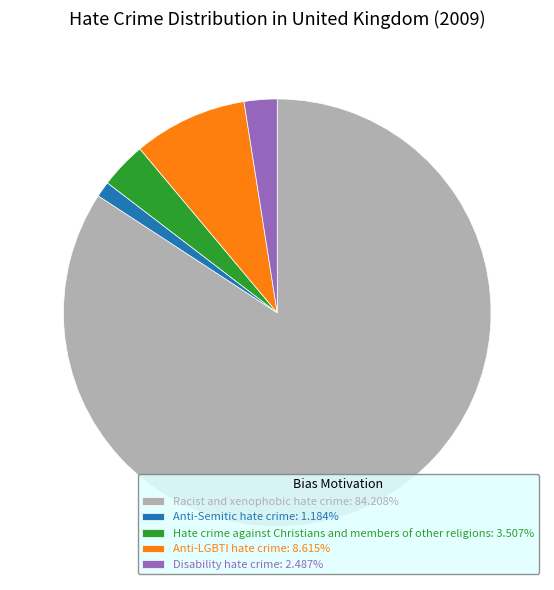

Is it true that Anti-Semitic hate crime is 1% of the pie?

True